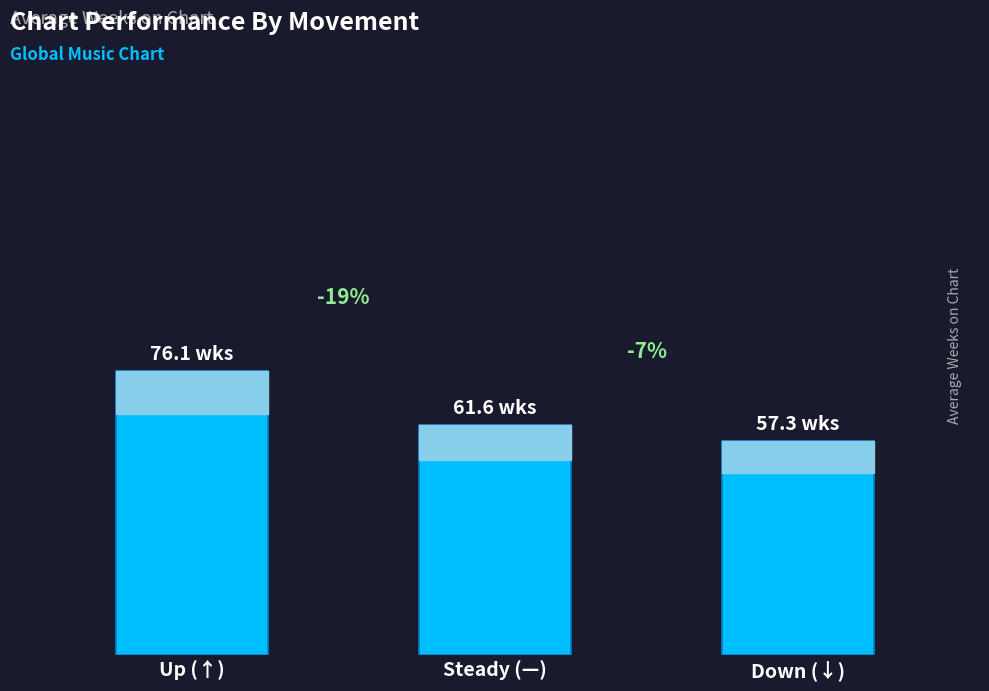

What is the ratio of the value at Up (↑) to the value at Down (↓)?

1.3